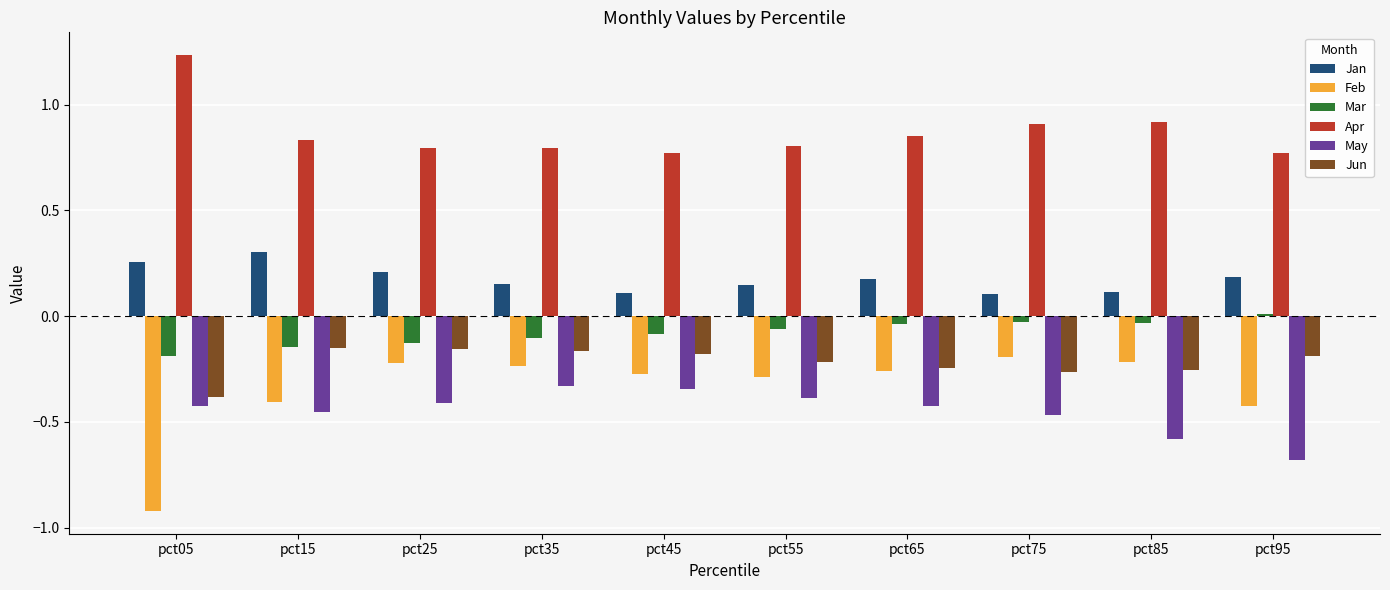

Rank the series at pct95 from highest to lowest value.

Apr, Jan, Mar, Jun, Feb, May